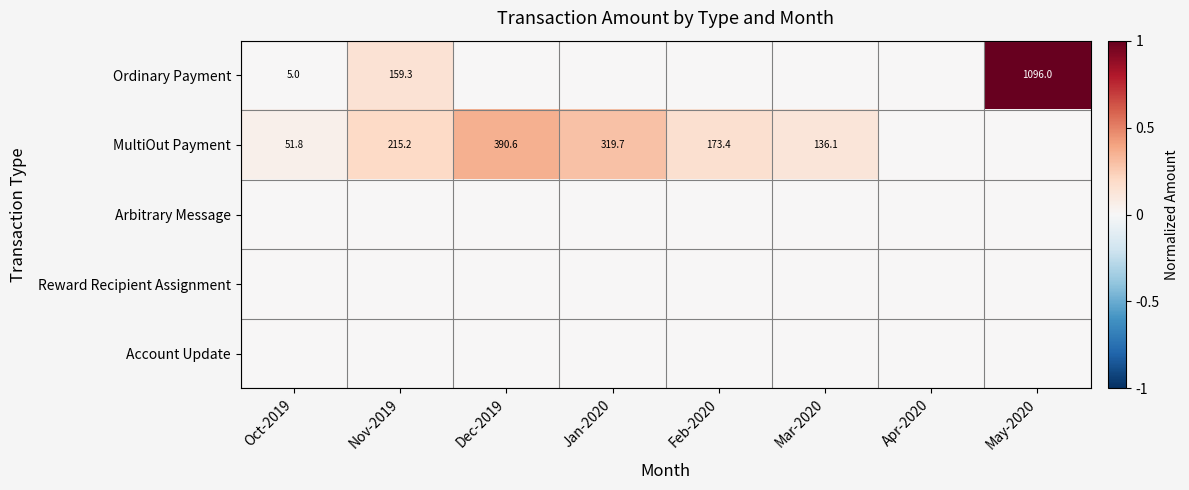

Count the number of data series in this chart.

5